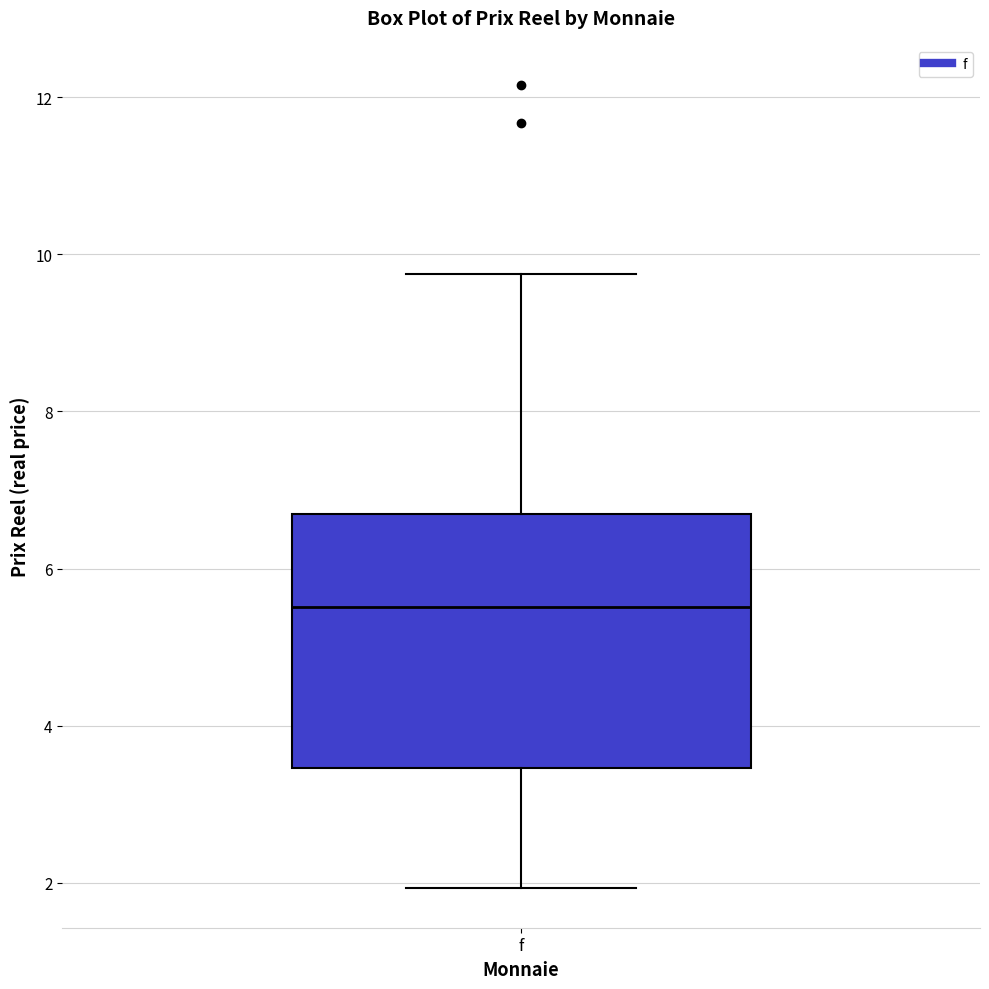

Read this box plot against the y-axis: the position of the median line, the range covered by the box, and the ends of both whiskers. The values are not printed on the chart, so give them approximately, as read against the axis.

median 5.6, box 3.4 to 6.6, whiskers 2.0 to 9.8